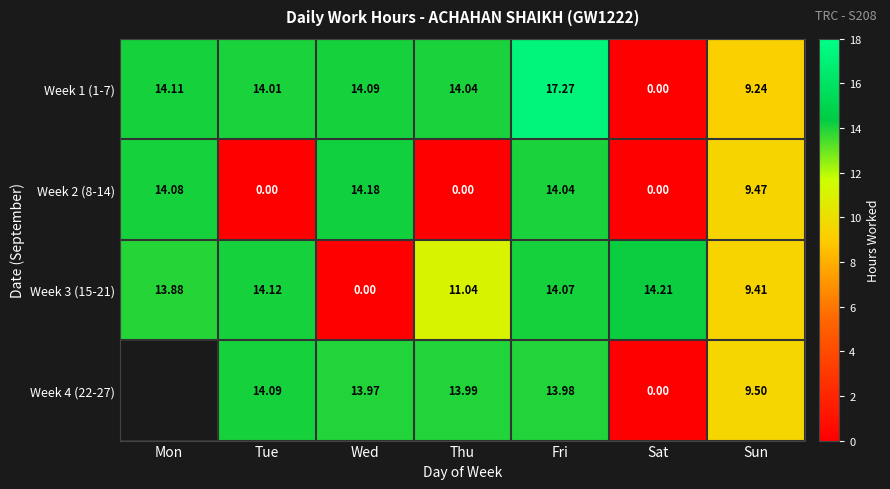

Is the value of Week 1 (1-7) at Mon greater than the value of Week 4 (22-27) at Tue?

Yes